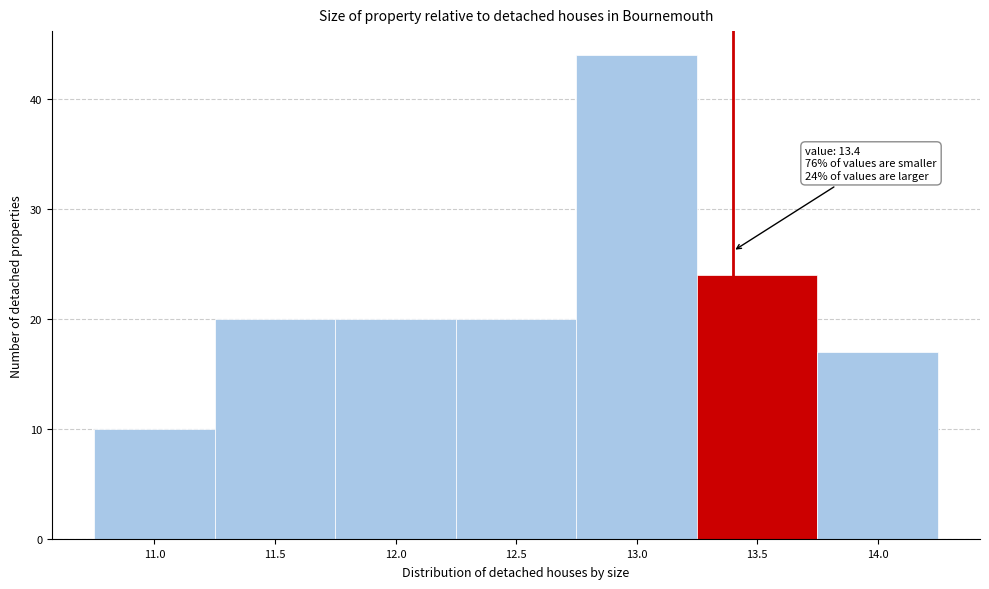

Which range on the x-axis has the tallest bar?

12.75 to 13.25